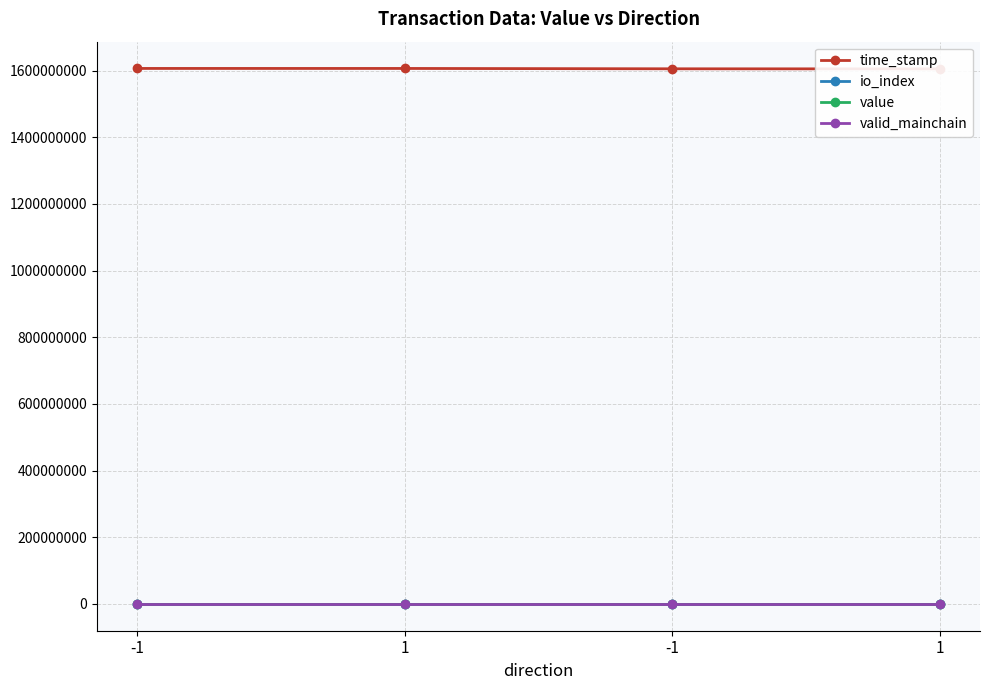

Where does the io_index series first go above 17?

-1